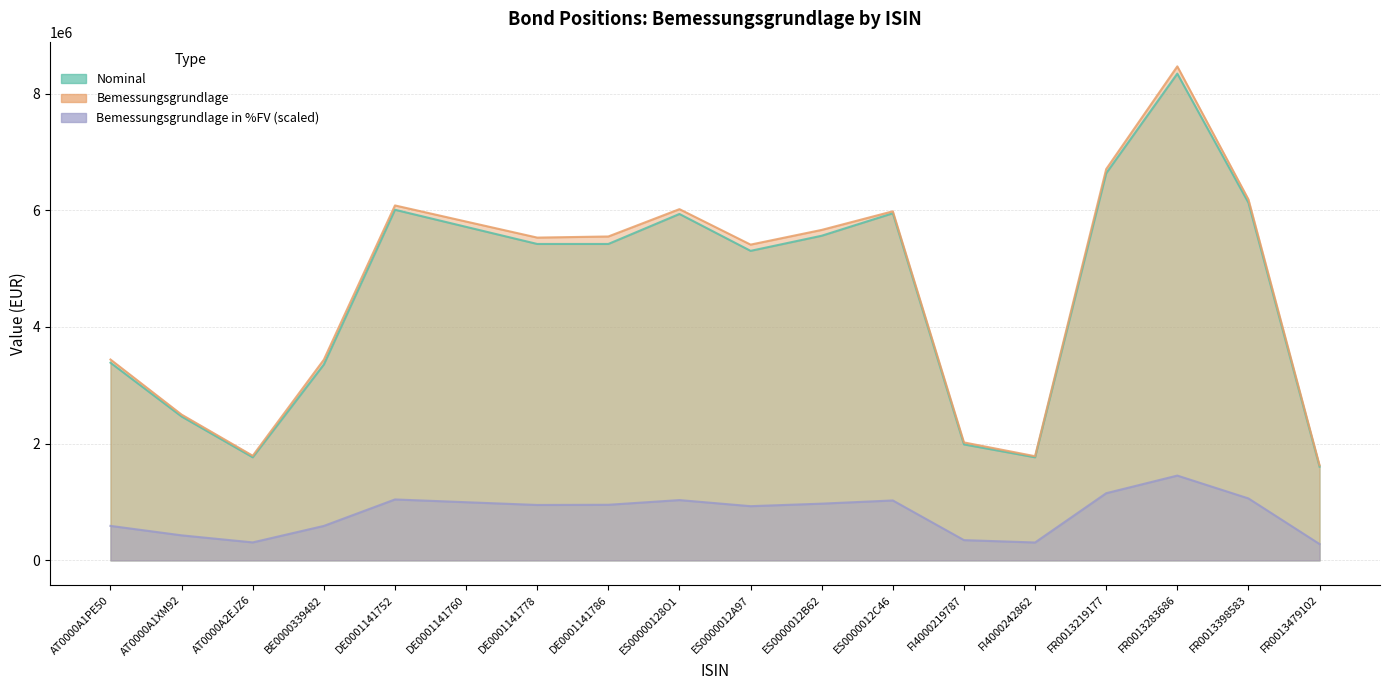

How many interior local valleys does the Bemessungsgrundlage series have?

4